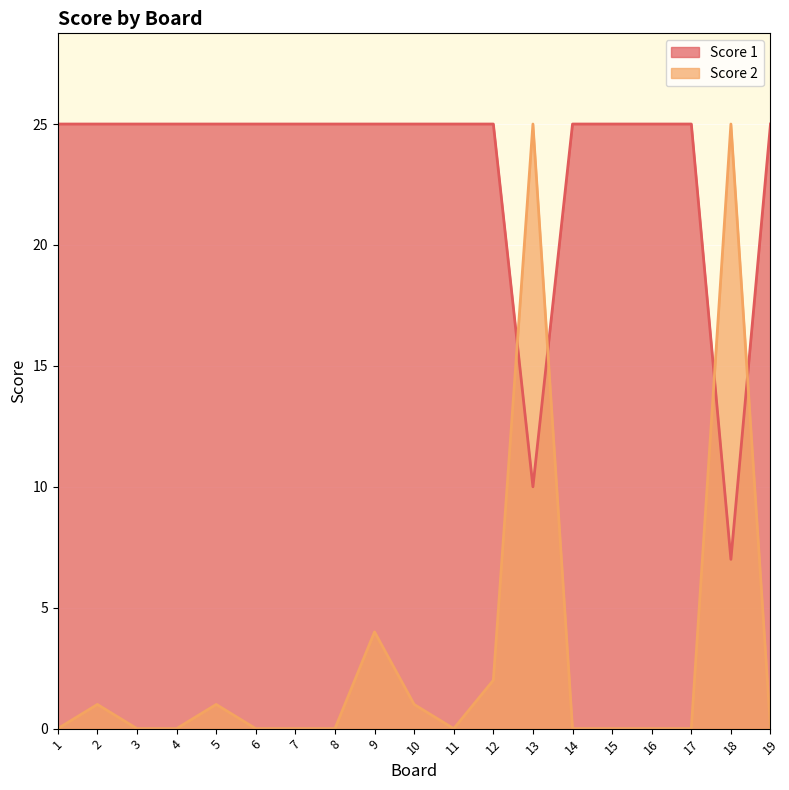

How many data points in Score 1 are less than 25?

2